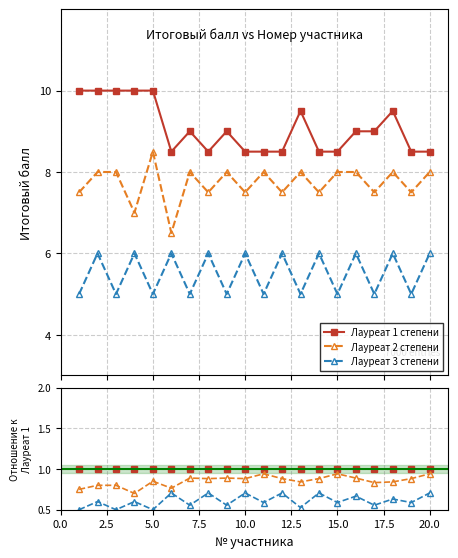

Which series has the largest total across all categories?

Лауреат 1 степени